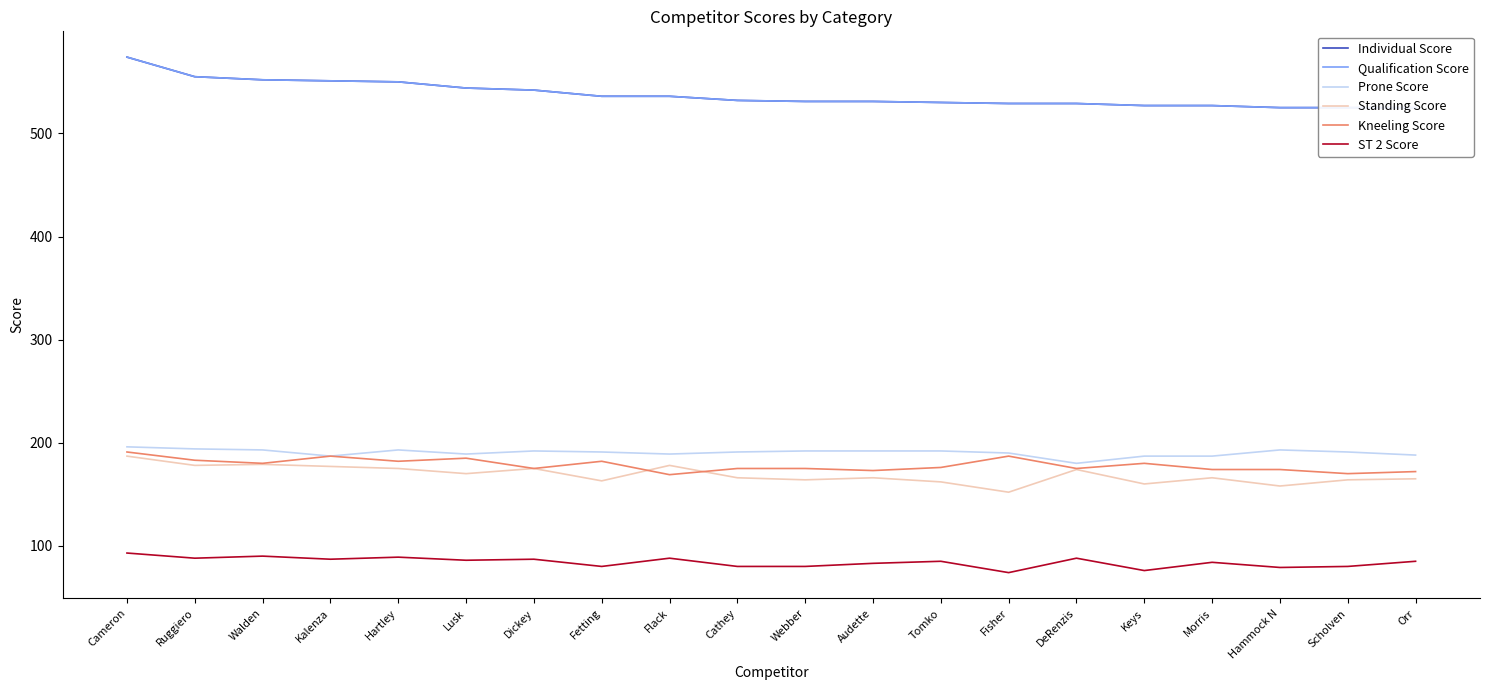

Which label corresponds to the largest value in the chart?

Cameron